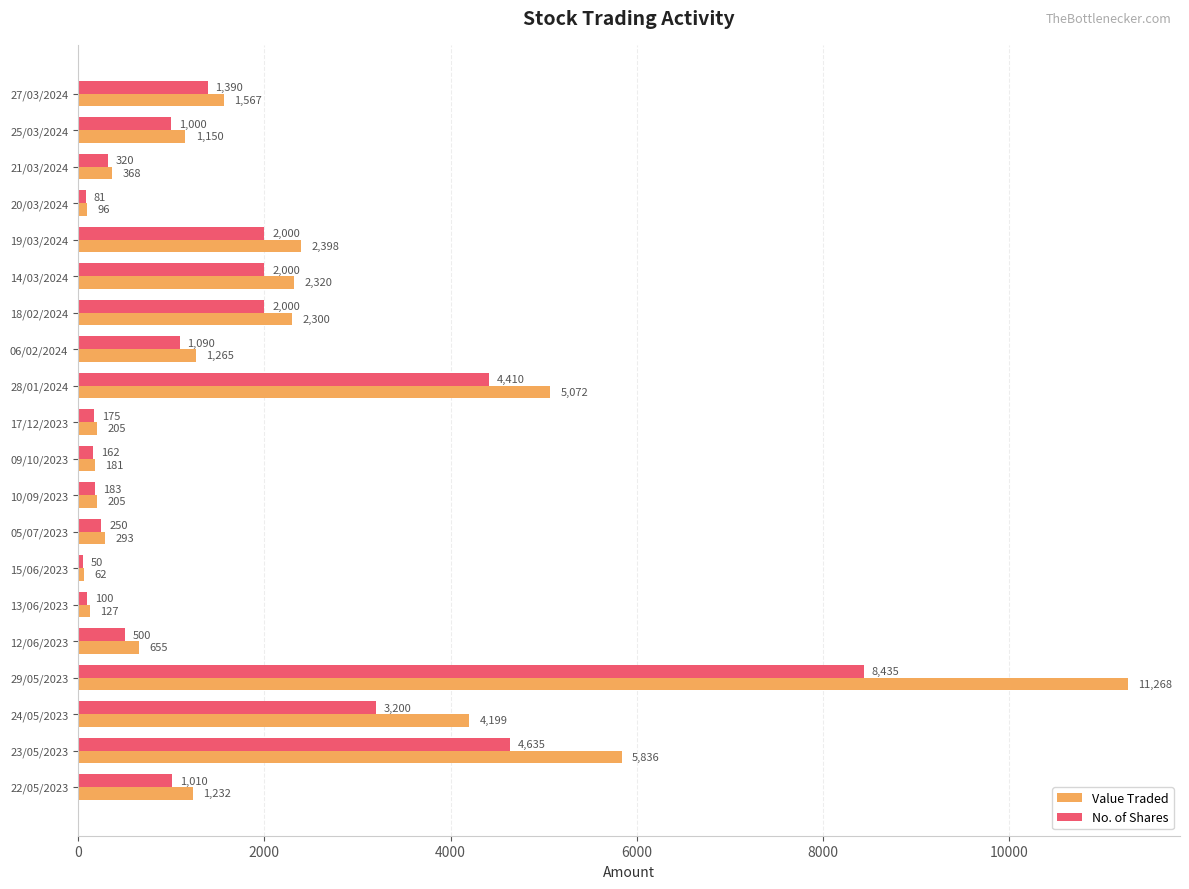

What is the approximate value of No. of Shares at 21/03/2024, to the nearest 100?

300